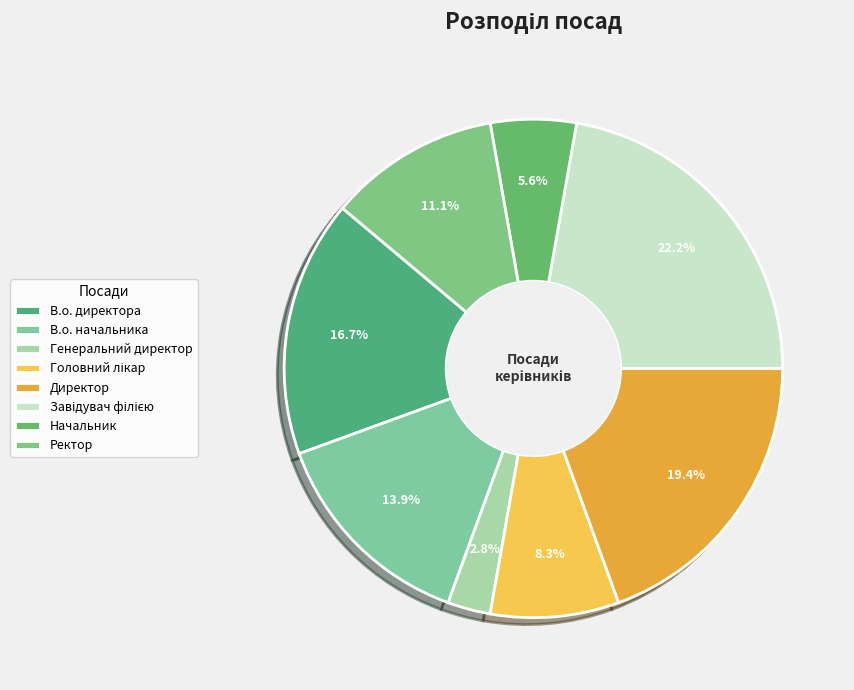

True or false: Головний лікар accounts for 8% of the total.

True